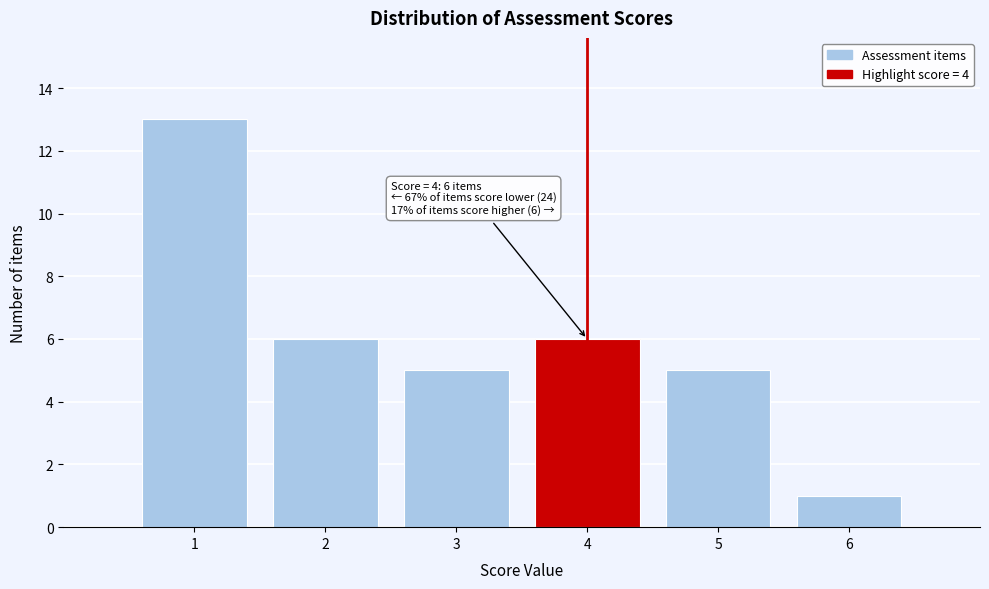

Over which range of the x-axis is the bar tallest?

0.5 to 1.5